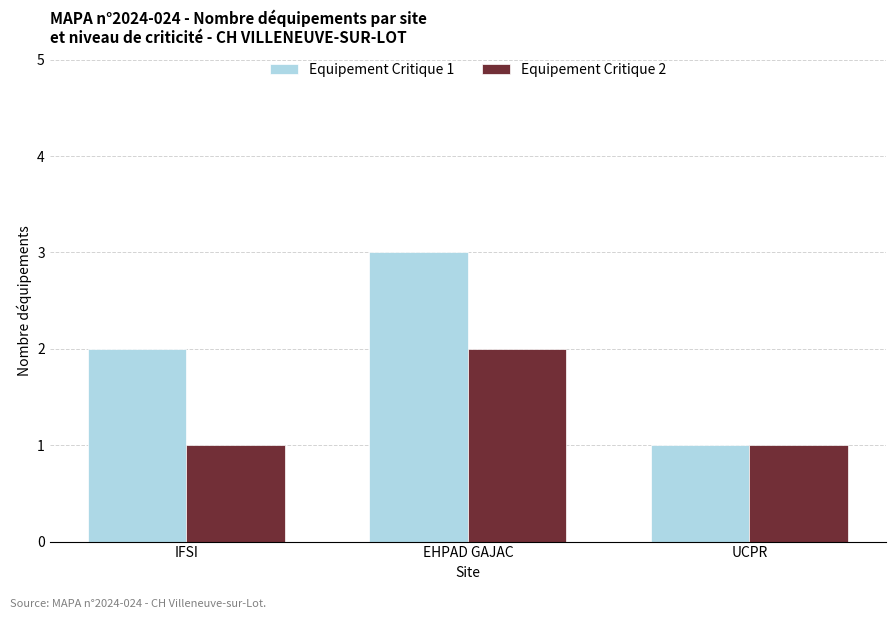

What is the average value of the Equipement Critique 2 series?

1